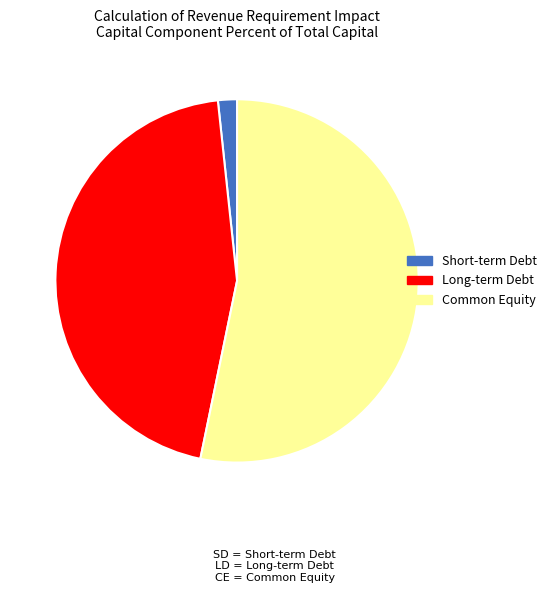

Which category has the smallest portion of the pie?

Short-term Debt